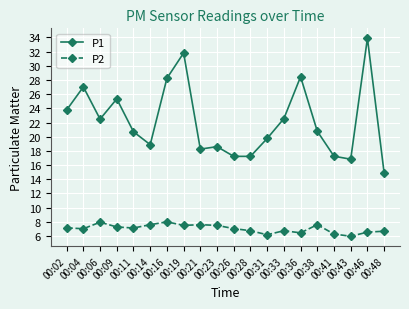

What is the minimum value shown in the chart?

6.0